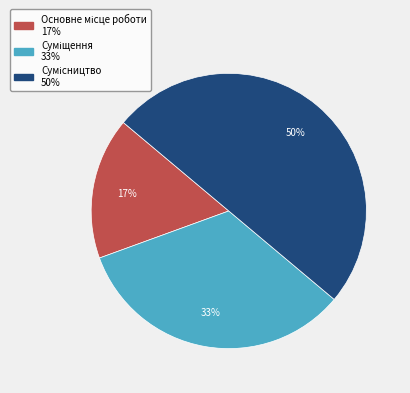

To the nearest percent, what is the average slice percentage?

33%